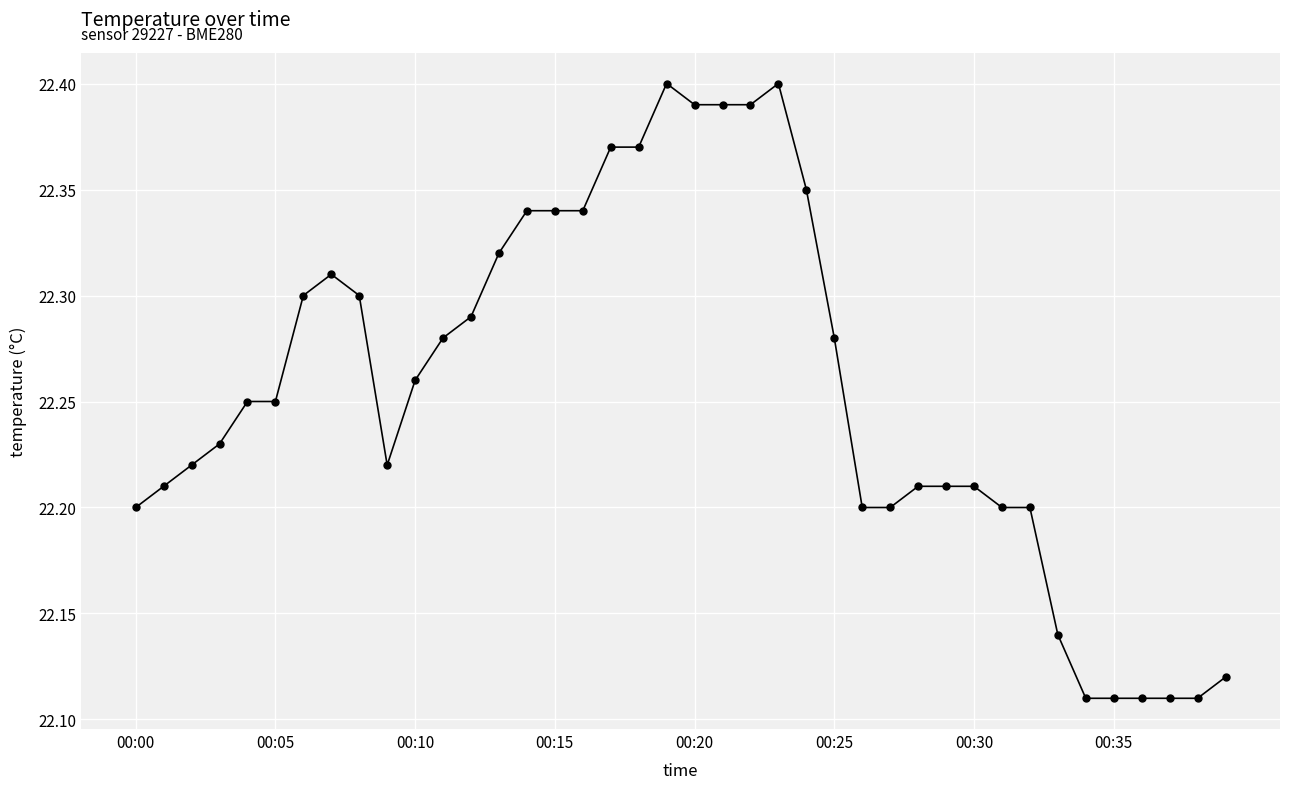

True or false: the data has more than 0 interior local peaks.

True